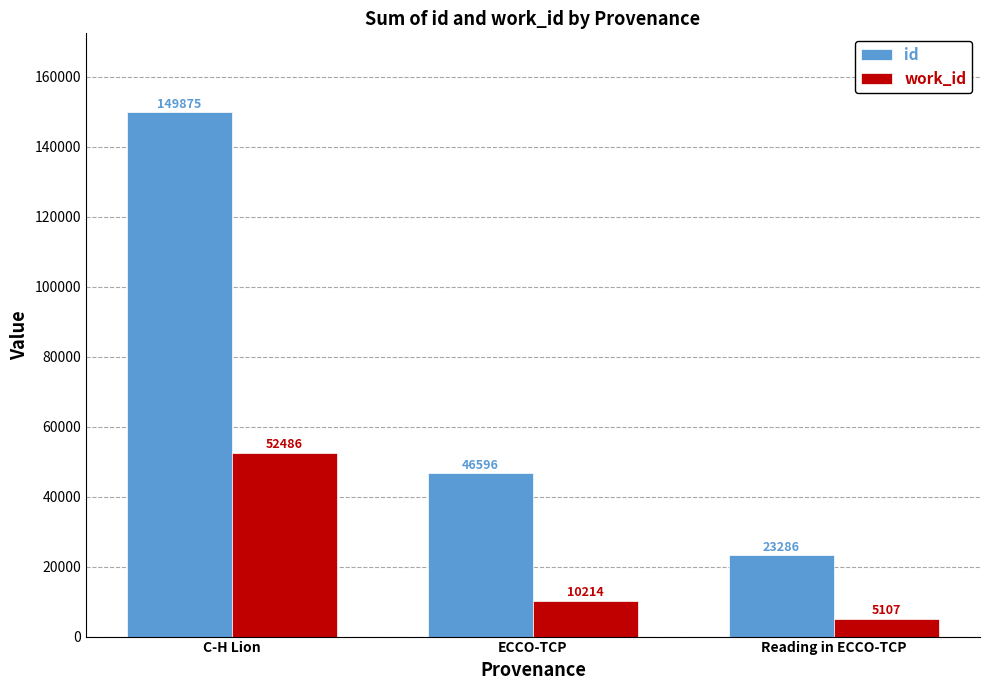

Reading left to right, transcribe all the data shown in this chart.

id: 149875	46596	23286
work_id: 52486	10214	5107